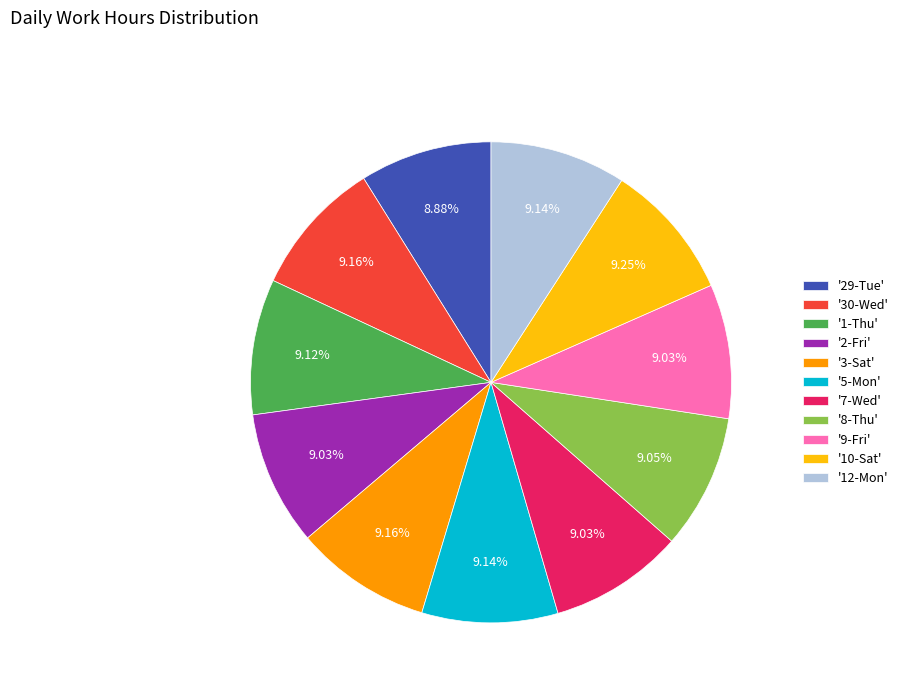

Combined, do '30-Wed' and '5-Mon' account for over 50%?

No